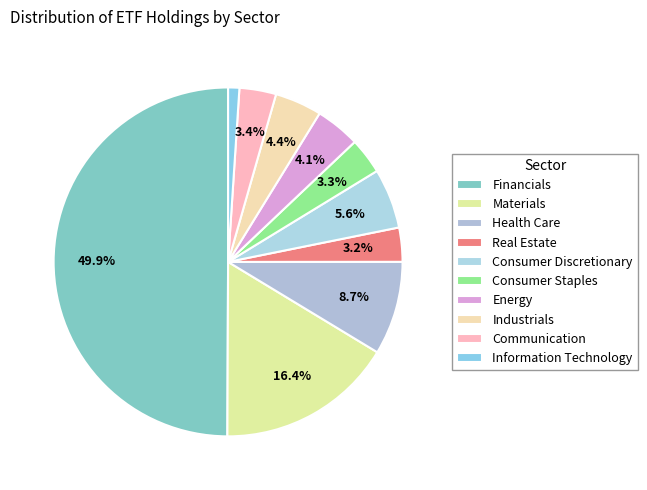

To the nearest percent, what is the difference between the largest and smallest slice percentages?

49%